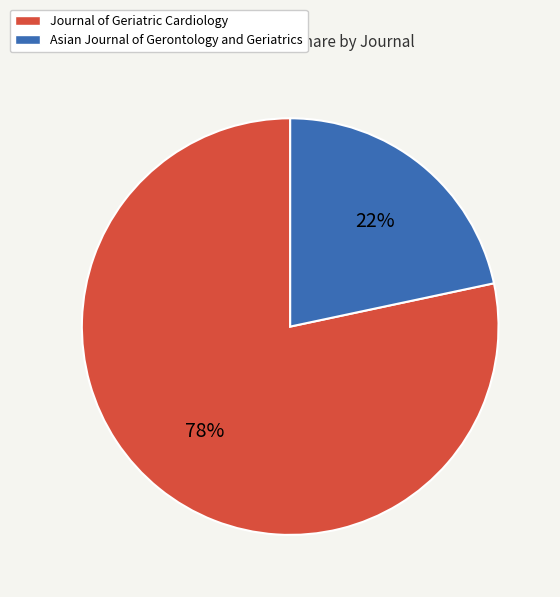

Is the sum of Asian Journal of Gerontology and Geriatrics and Journal of Geriatric Cardiology greater than half?

Yes